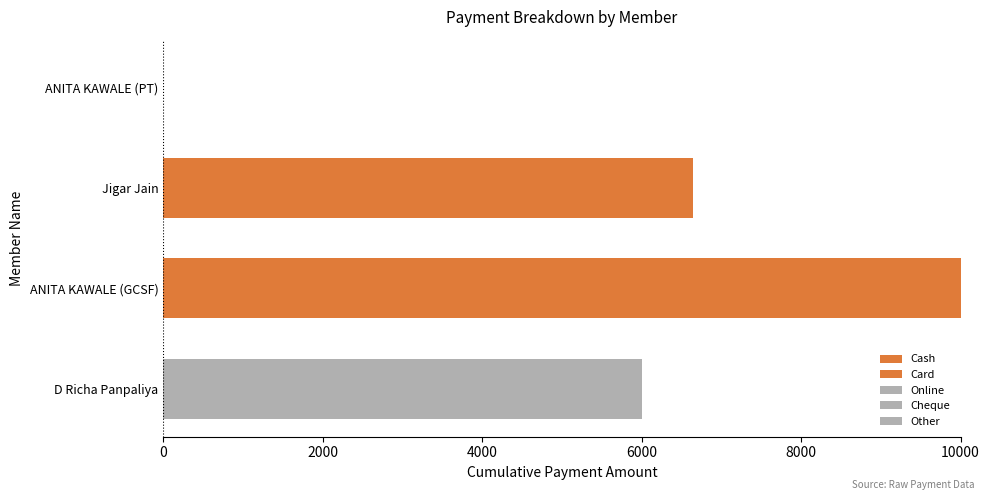

Count the number of categories in the chart.

4